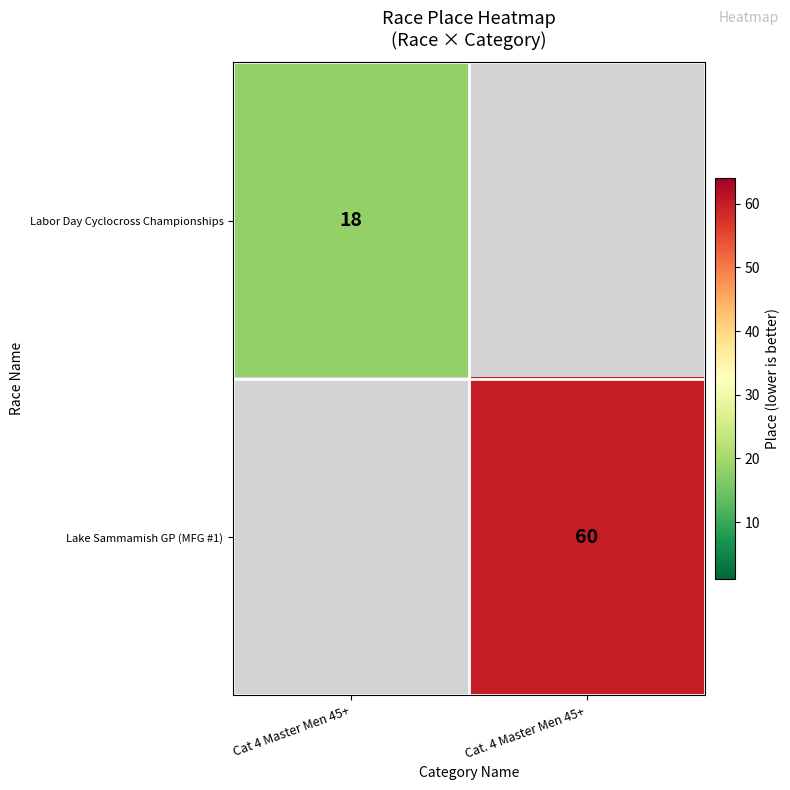

True or false: Lake Sammamish GP (MFG #1) has a value of 98 at Cat. 4 Master Men 45+.

False